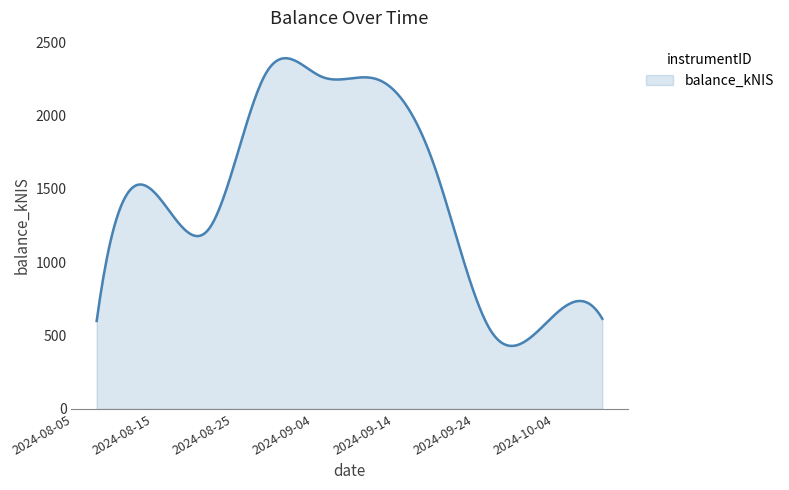

What is the difference between the maximum and minimum values?

1961.3